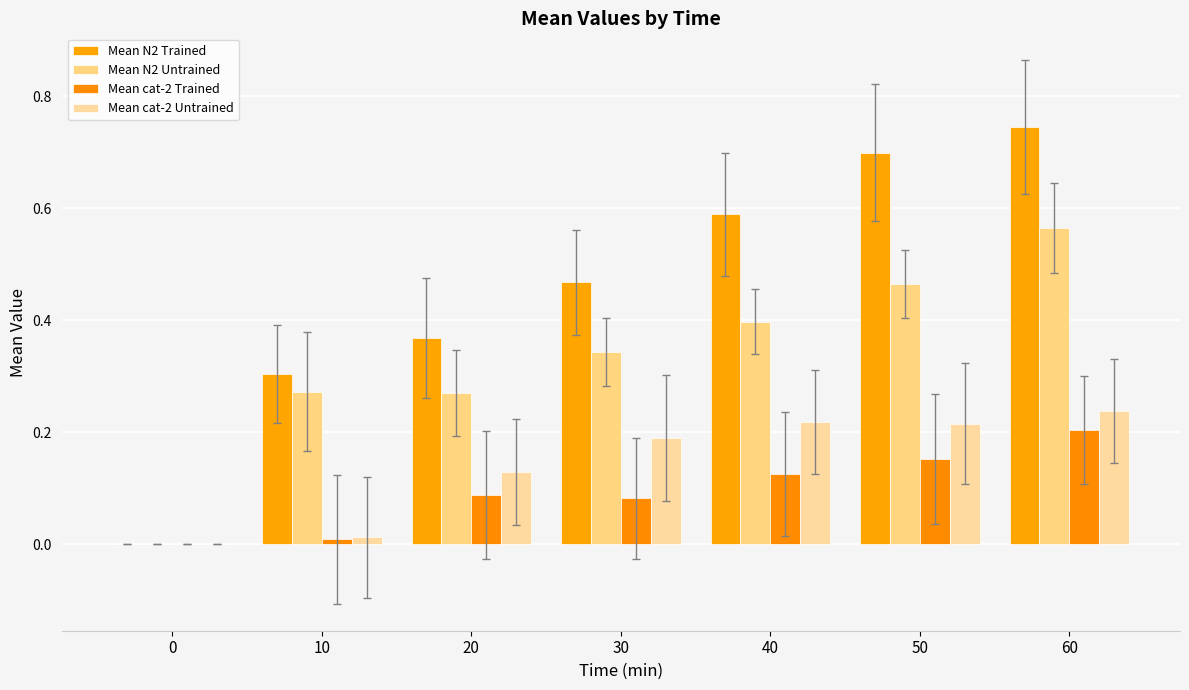

Between 20 and 40, which series saw the biggest shift?

Mean N2 Trained